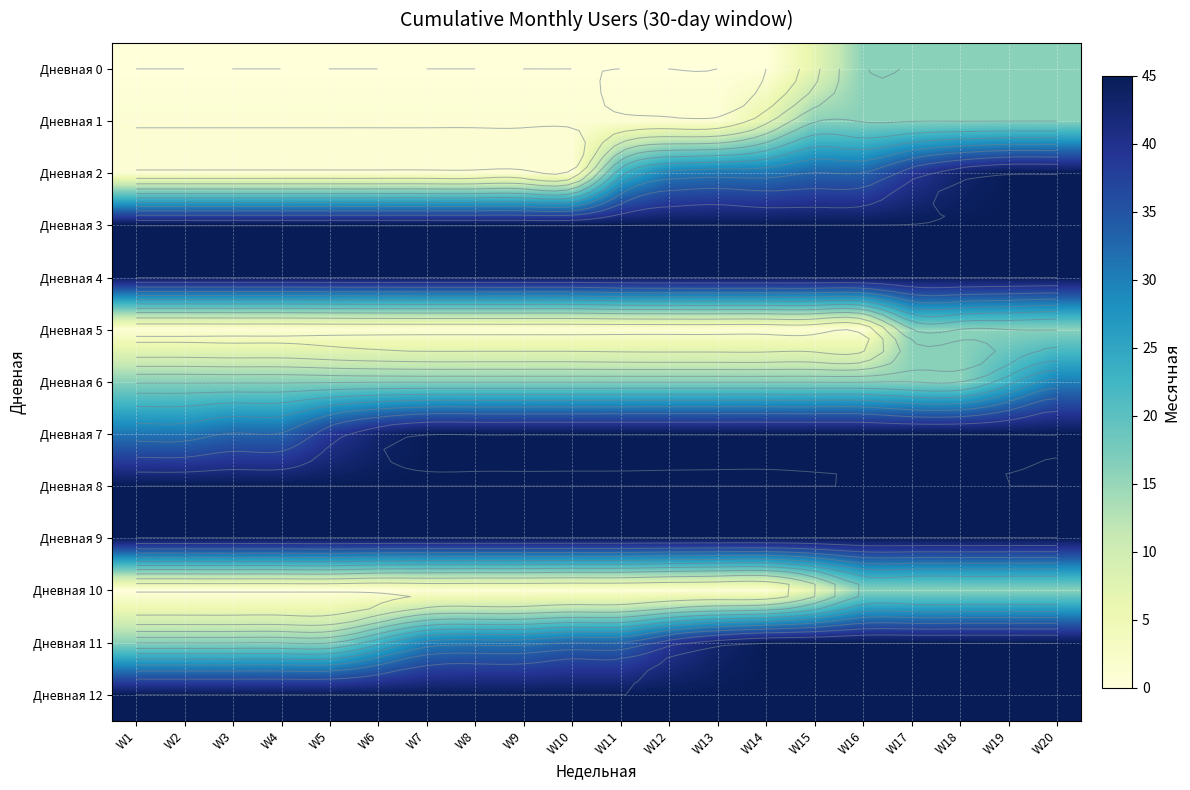

What is the difference between the second highest and minimum values in the Дневная 2 series?

44